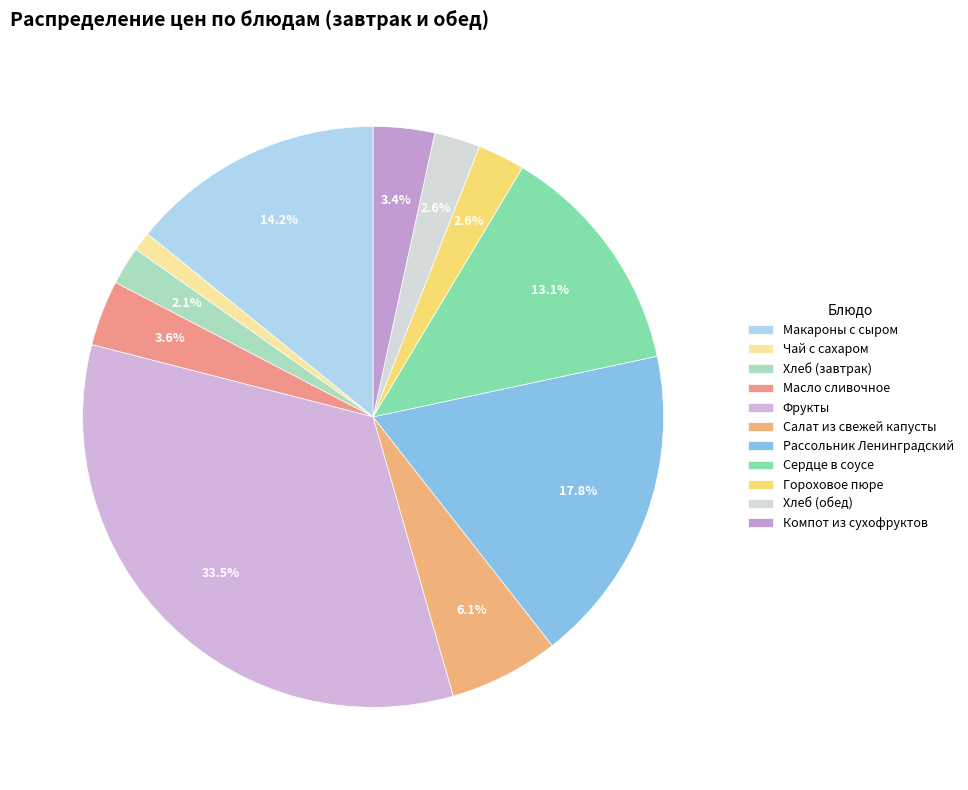

Count the number of slices in the pie.

11